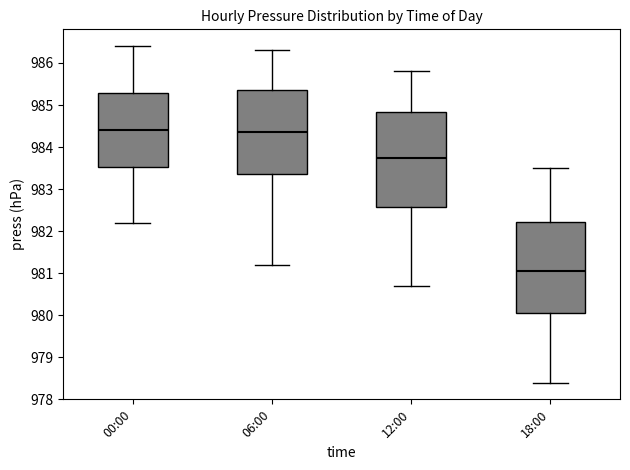

Where does the lower whisker of the box for 06:00 end on the y-axis? The values are not printed on the chart, so give them approximately, as read against the axis.

981.2